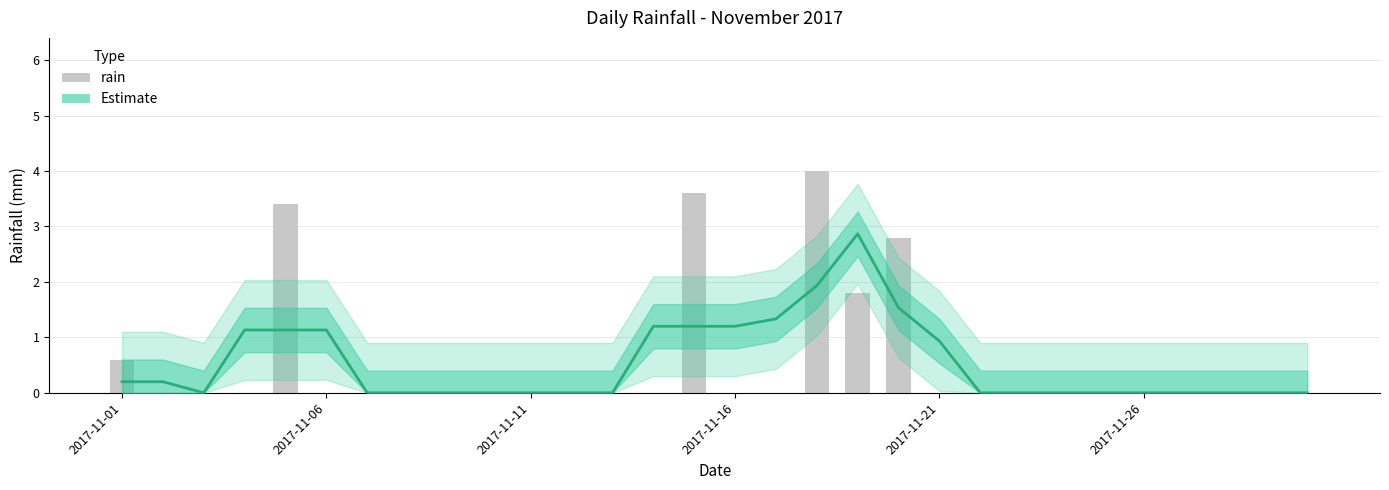

What is the sum of all rain values?

16.2